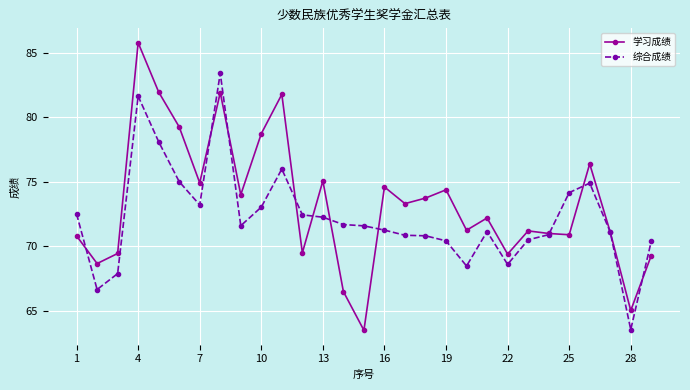

What is the minimum value shown in the chart?

63.5